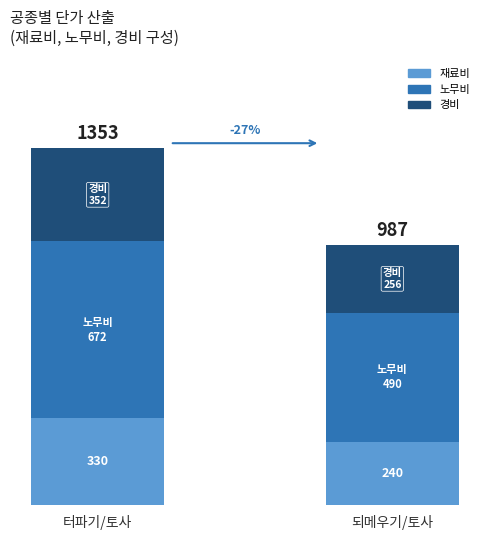

Which series changed the most between 터파기/토사 and 되메우기/토사?

노무비